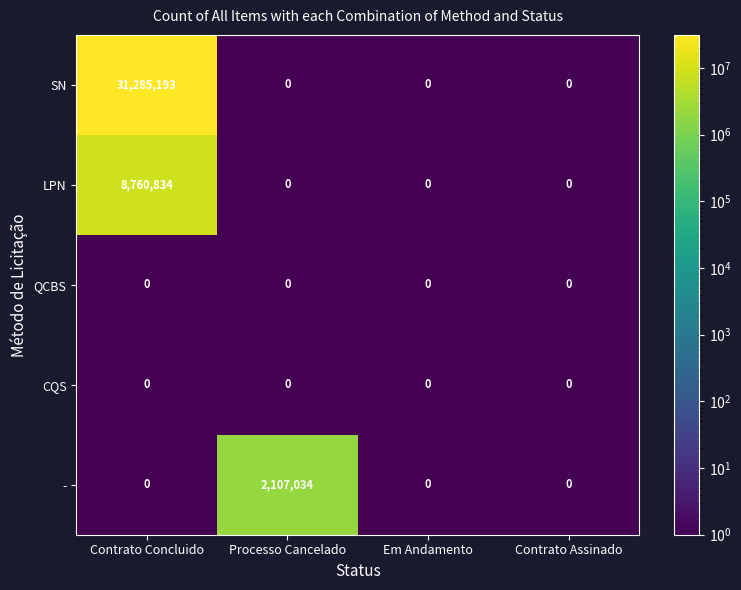

At which category is the sum across all series the highest?

Contrato Concluido